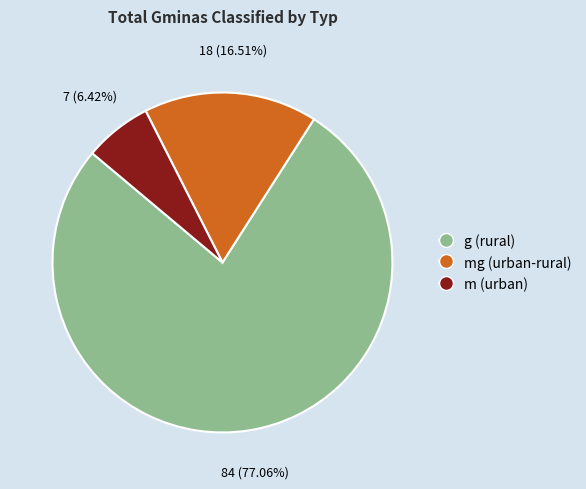

Is there a majority slice in this chart?

Yes